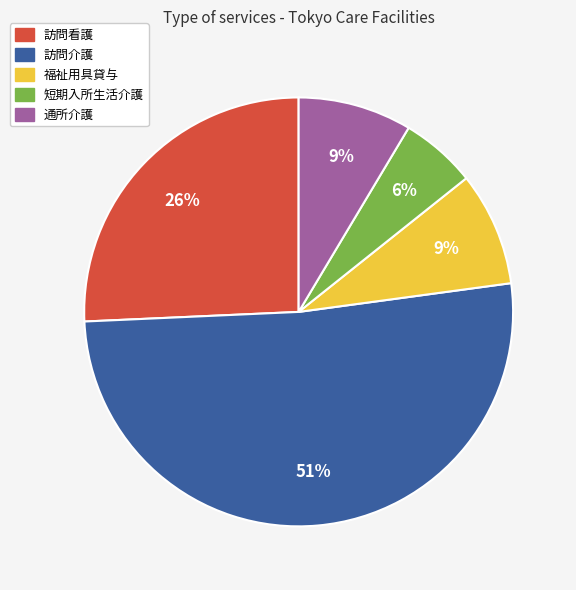

True or false: 通所介護 accounts for 9% of the total.

True